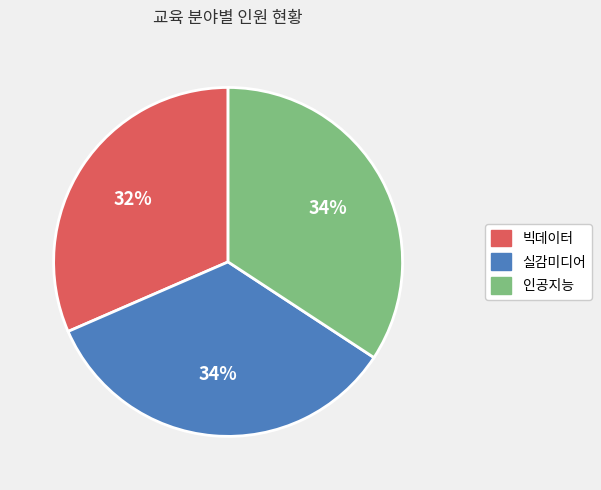

Does 실감미디어 account for over 50% of the chart?

No